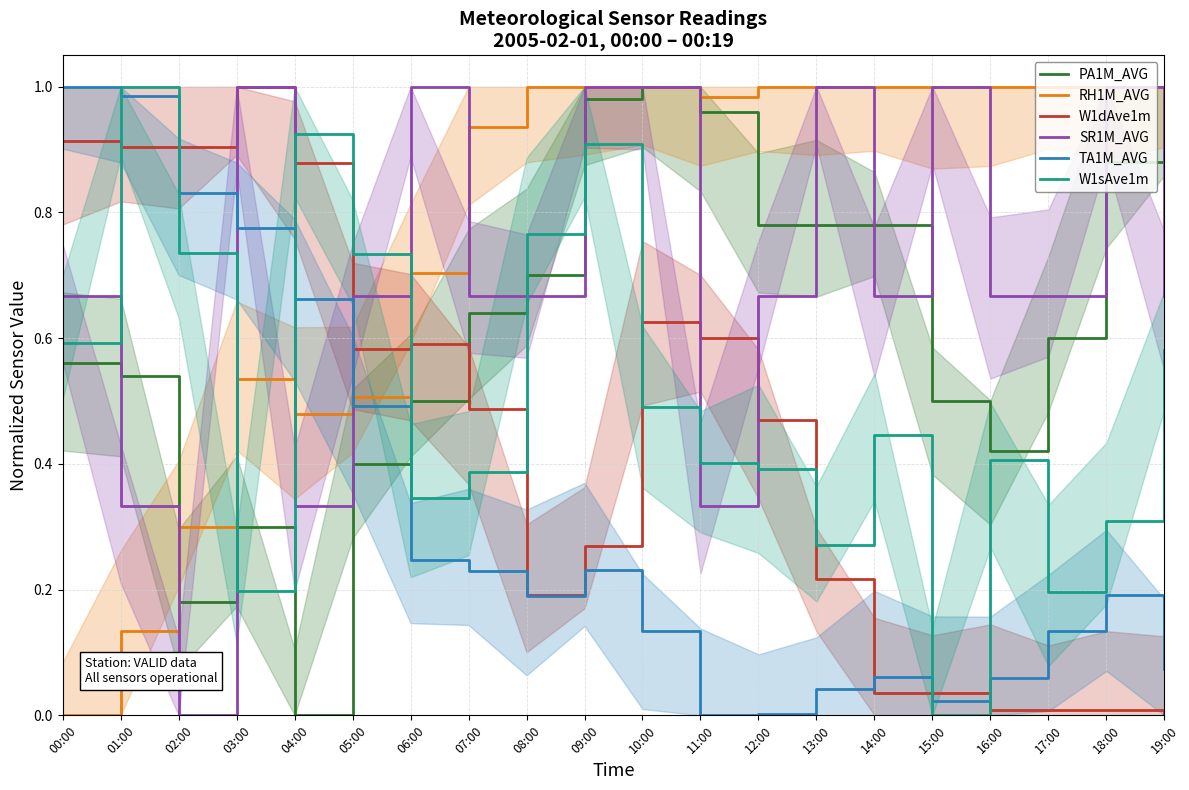

Which series has the widest spread of values?

PA1M_AVG